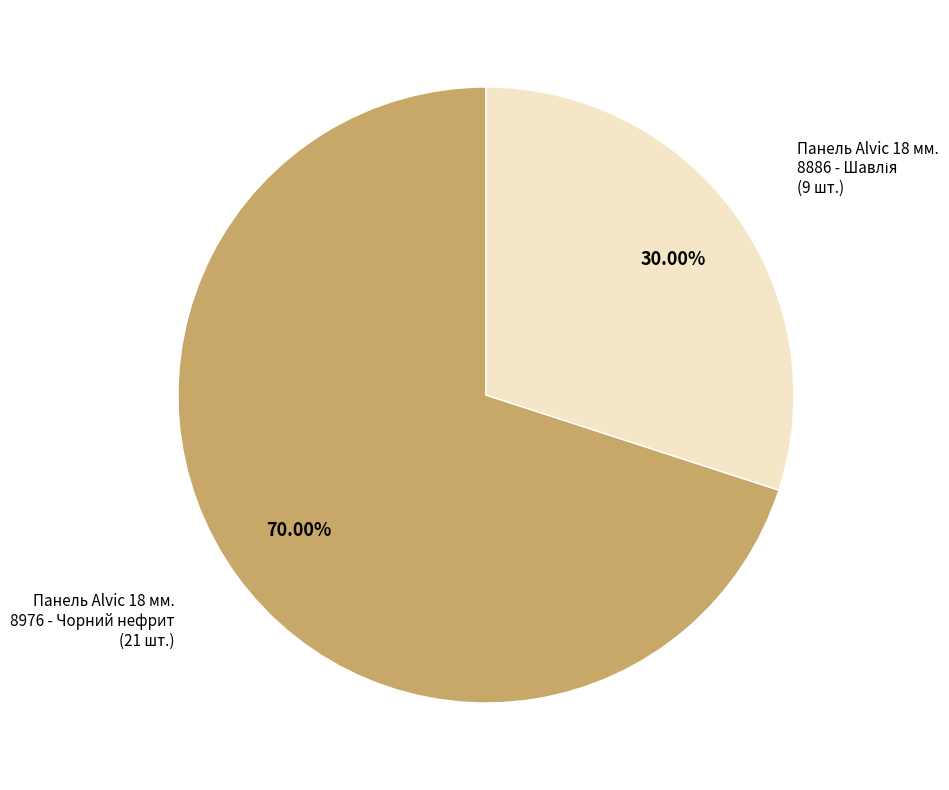

Is there a majority slice in this chart?

Yes